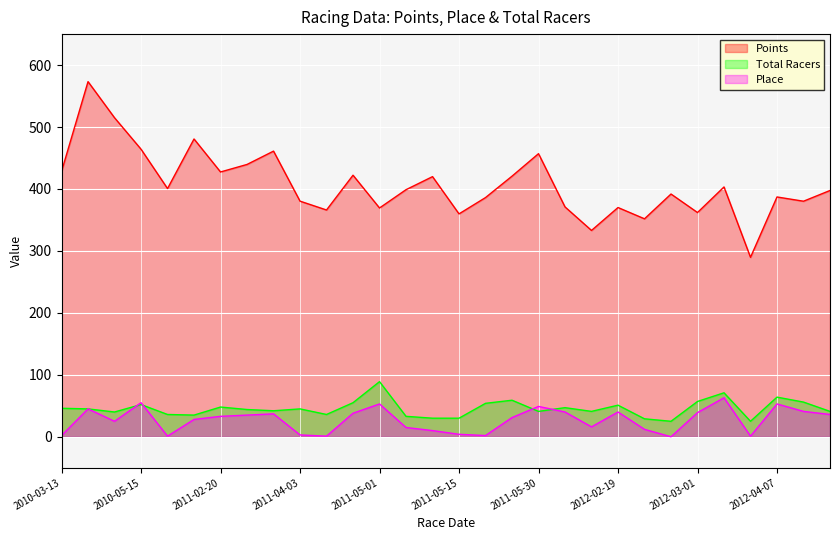

How many categories are shown in the chart?

30